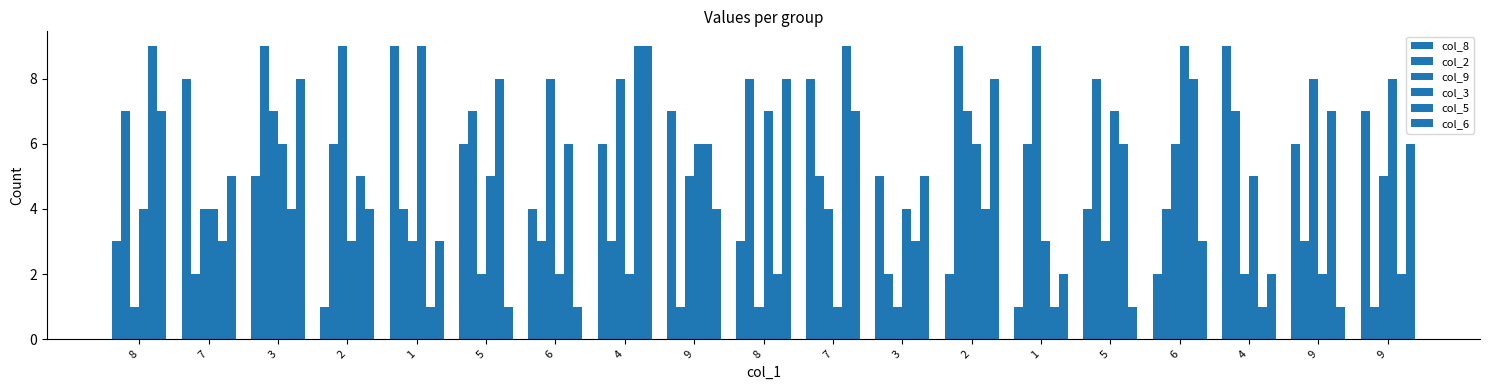

How many bars are there in total?

114